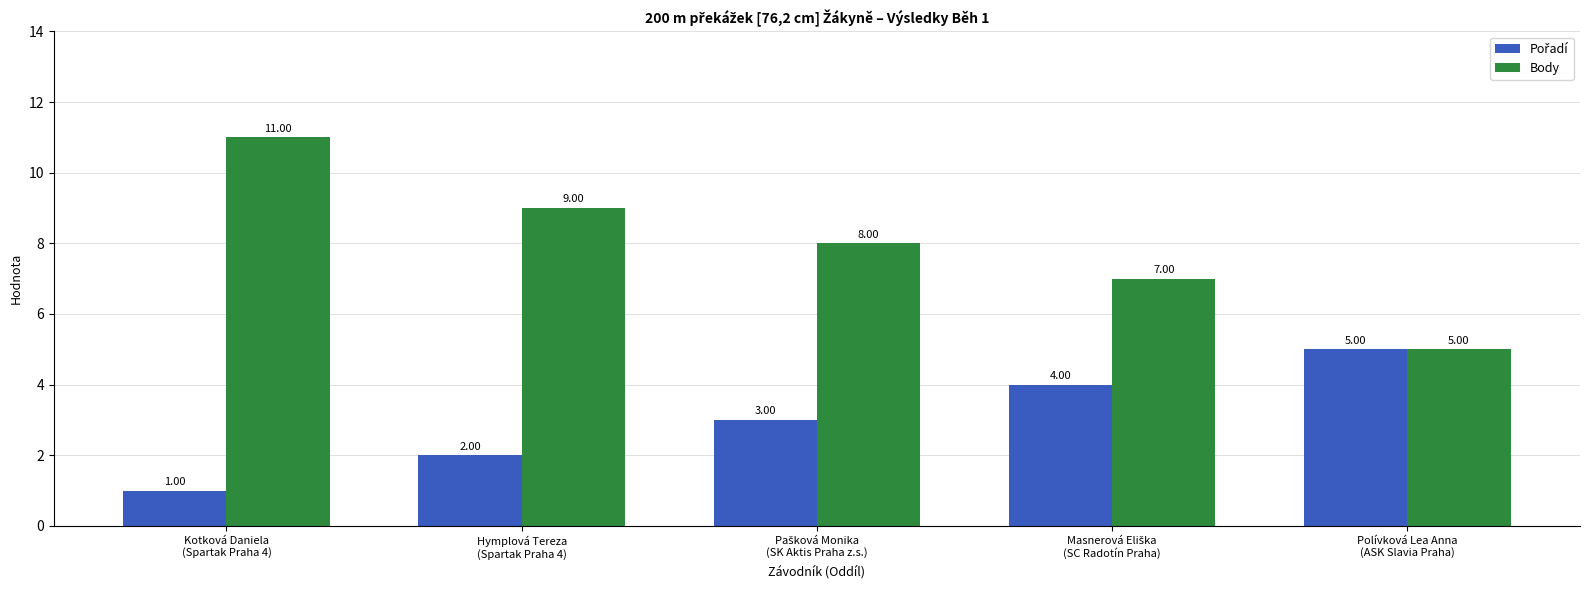

What is the average value of the Body series?

8